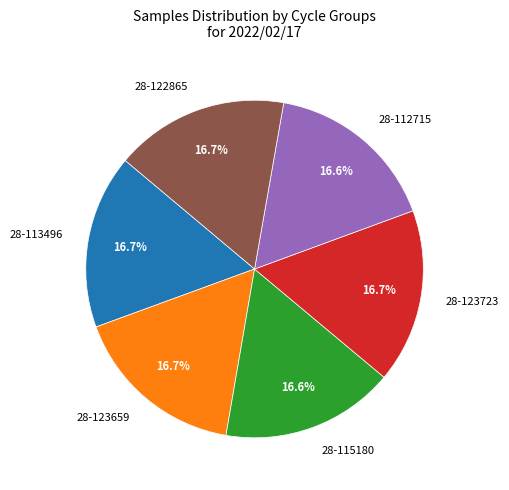

What percentage is the 28-115180 slice, to the nearest percent?

17%